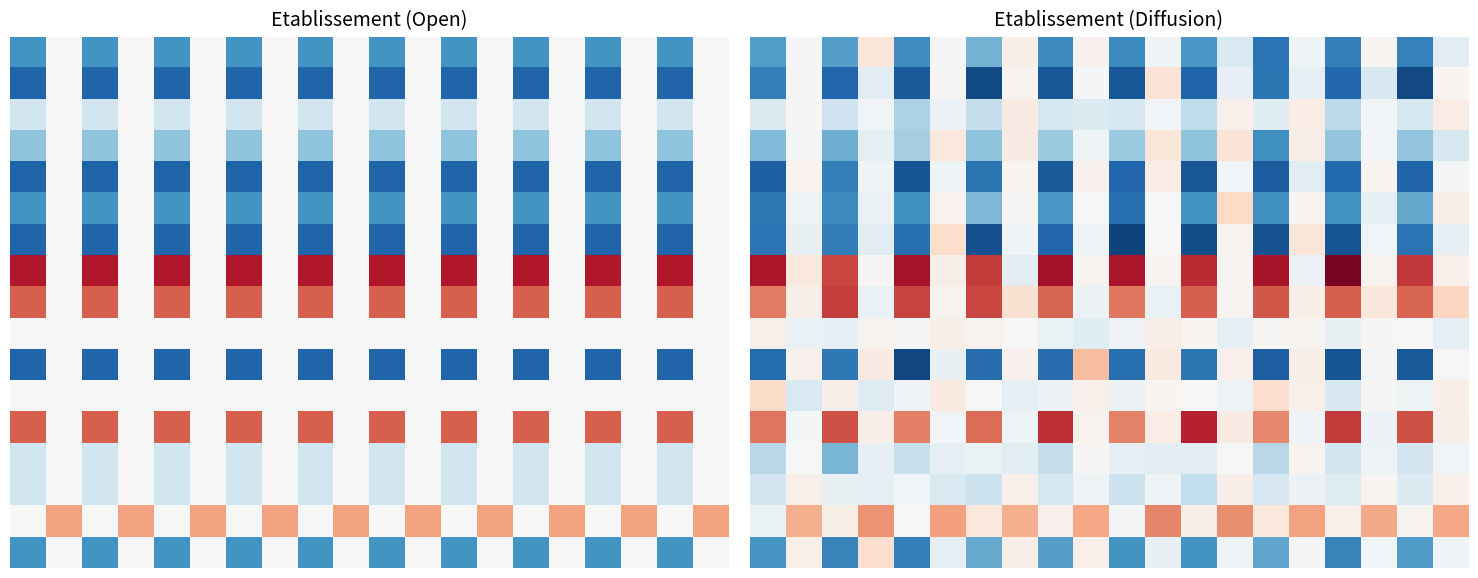

At how many categories does at least one series exceed 0?

20